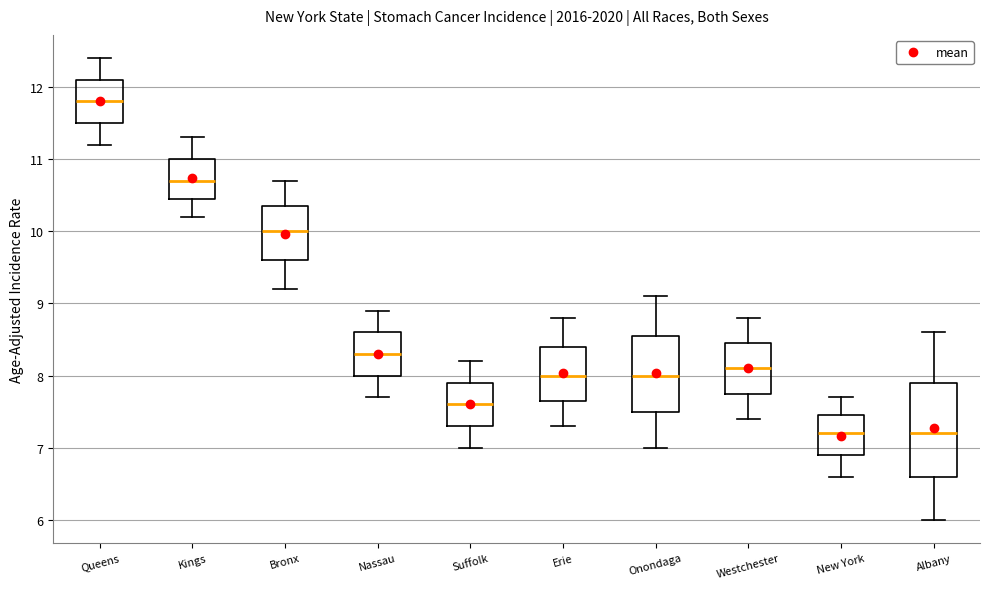

Reading left to right, read every box against the y-axis: the position of its median line, the range the box covers, and the ends of its whiskers. The values are not printed on the chart, so give them approximately, as read against the axis.

Queens: median 11.8, box 11.5 to 12.1, whiskers 11.2 to 12.4
Kings: median 10.7, box 10.5 to 11.0, whiskers 10.2 to 11.3
Bronx: median 10.0, box 9.6 to 10.4, whiskers 9.2 to 10.7
Nassau: median 8.3, box 8.0 to 8.6, whiskers 7.7 to 8.9
Suffolk: median 7.6, box 7.3 to 7.9, whiskers 7.0 to 8.2
Erie: median 8.0, box 7.7 to 8.4, whiskers 7.3 to 8.8
Onondaga: median 8.0, box 7.5 to 8.6, whiskers 7.0 to 9.1
Westchester: median 8.1, box 7.8 to 8.5, whiskers 7.4 to 8.8
New York: median 7.2, box 6.9 to 7.5, whiskers 6.6 to 7.7
Albany: median 7.2, box 6.6 to 7.9, whiskers 6.0 to 8.6